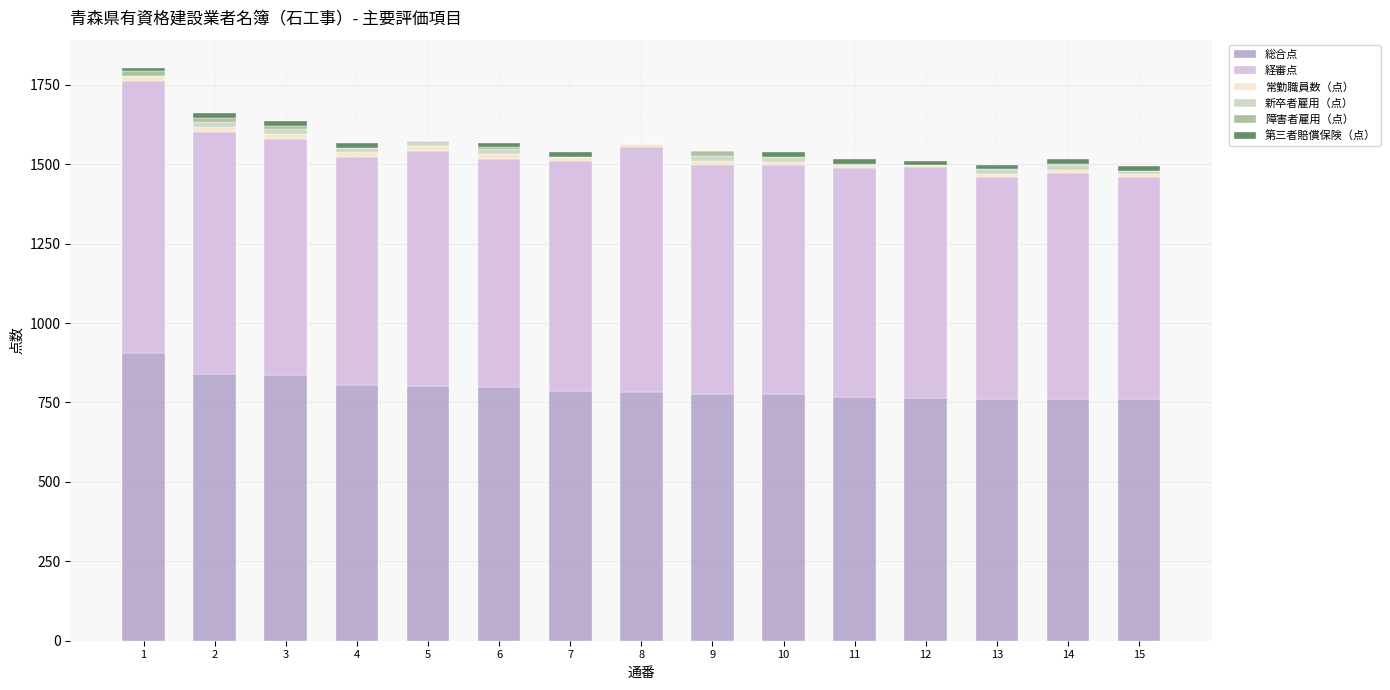

What is the maximum value for 総合点?

906